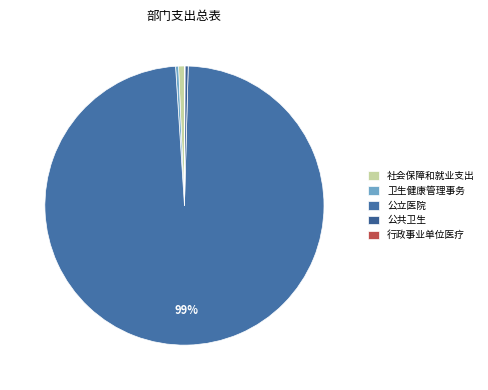

What percentage do 公共卫生 and 公立医院 together represent?

98.9%